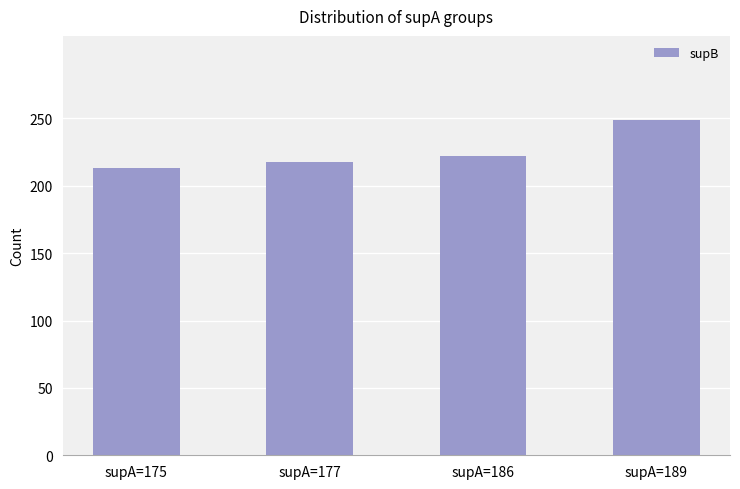

What is the change in value from supA=177 to supA=189?

+31